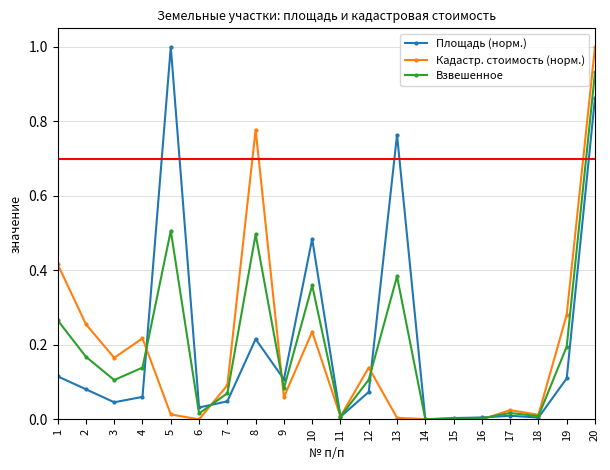

How many lines are shown in the chart?

3